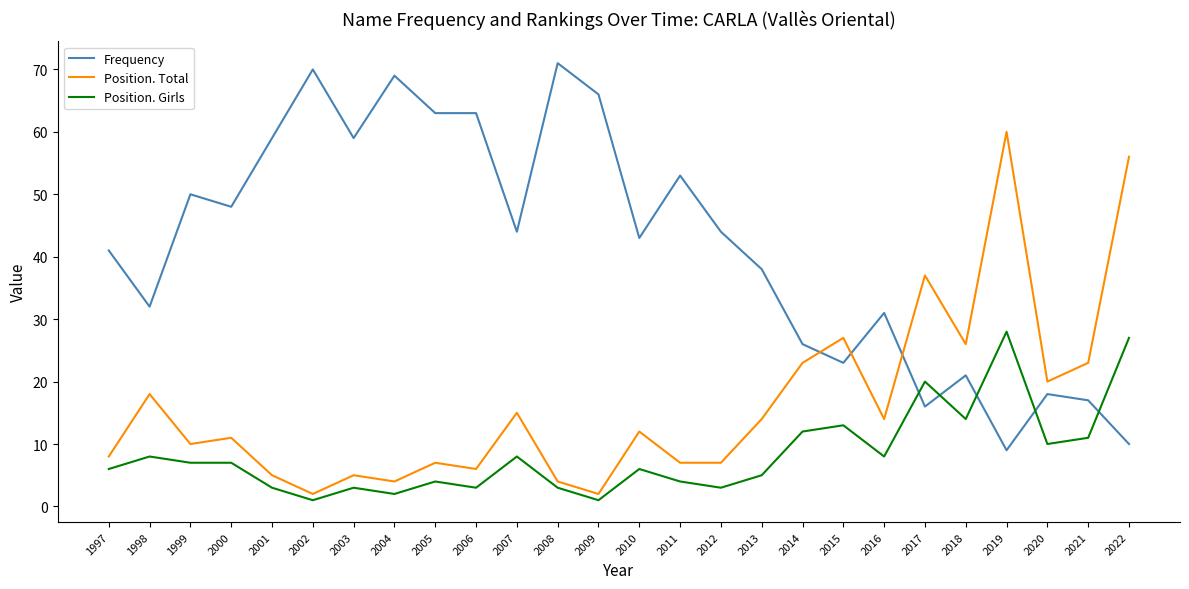

Does the chart display data point markers on the line(s)?

No